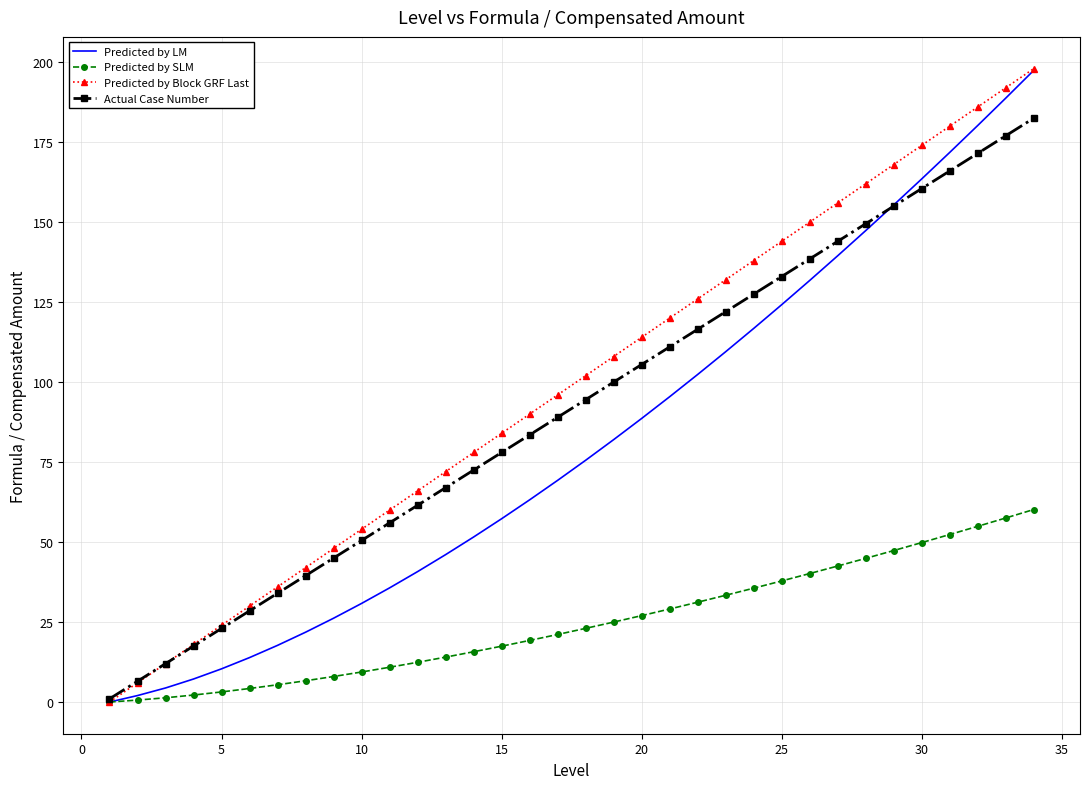

Which series has the largest total across all categories?

Predicted by Block GRF Last